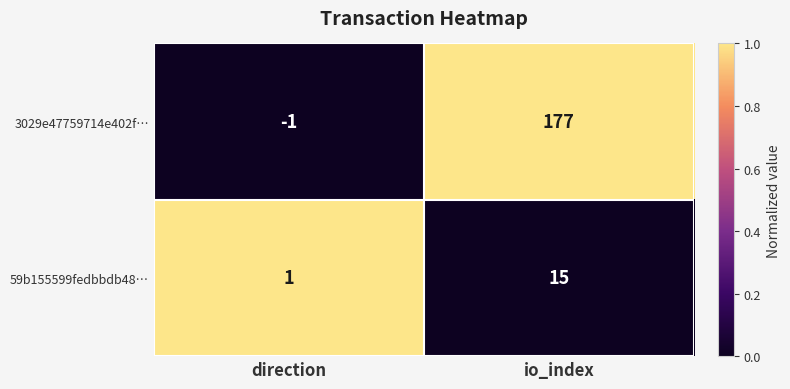

What is the approximate value of 3029e47759714e402f… at io_index?

177